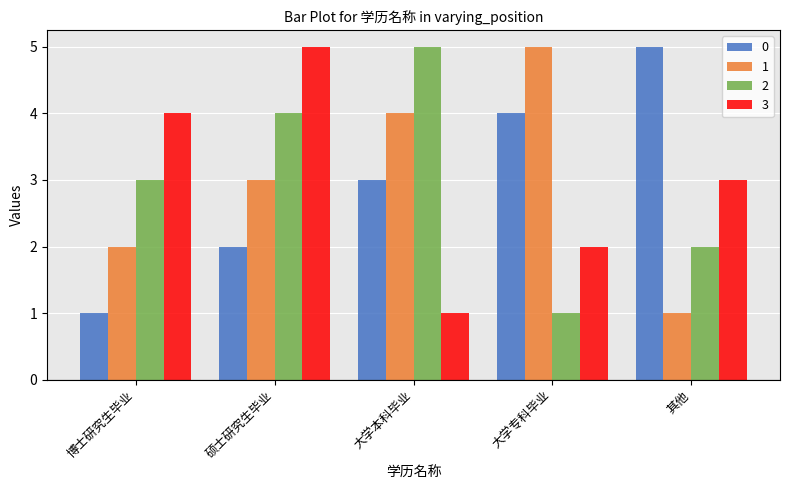

Reading left to right, extract all data points from this chart.

0: 博士研究生毕业=1	硕士研究生毕业=2	大学本科毕业=3	大学专科毕业=4	其他=5
1: 博士研究生毕业=2	硕士研究生毕业=3	大学本科毕业=4	大学专科毕业=5	其他=1
2: 博士研究生毕业=3	硕士研究生毕业=4	大学本科毕业=5	大学专科毕业=1	其他=2
3: 博士研究生毕业=4	硕士研究生毕业=5	大学本科毕业=1	大学专科毕业=2	其他=3